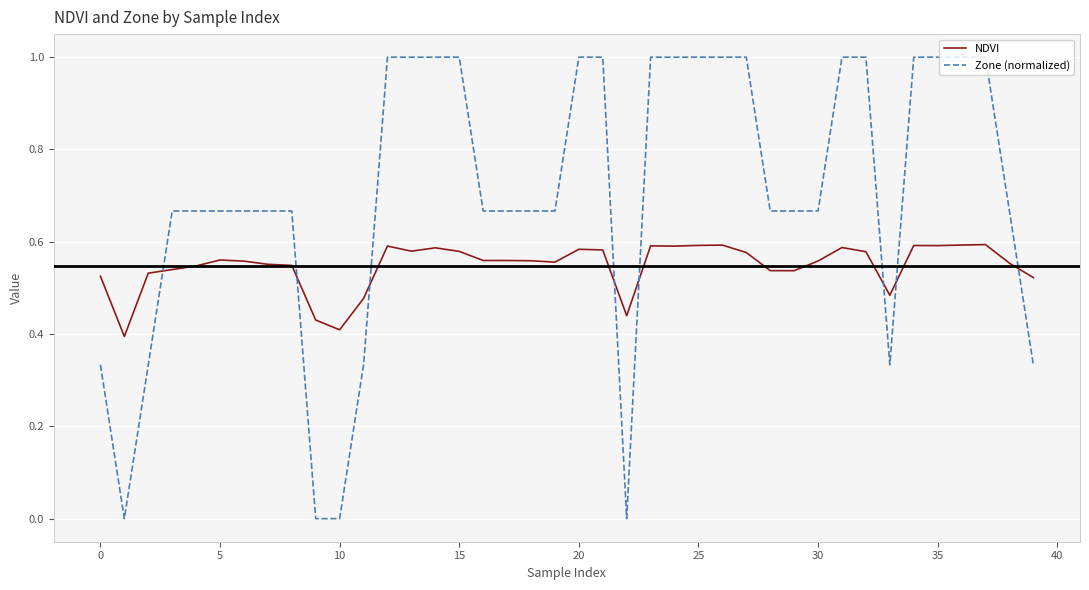

Does the chart display data point markers on the line(s)?

No